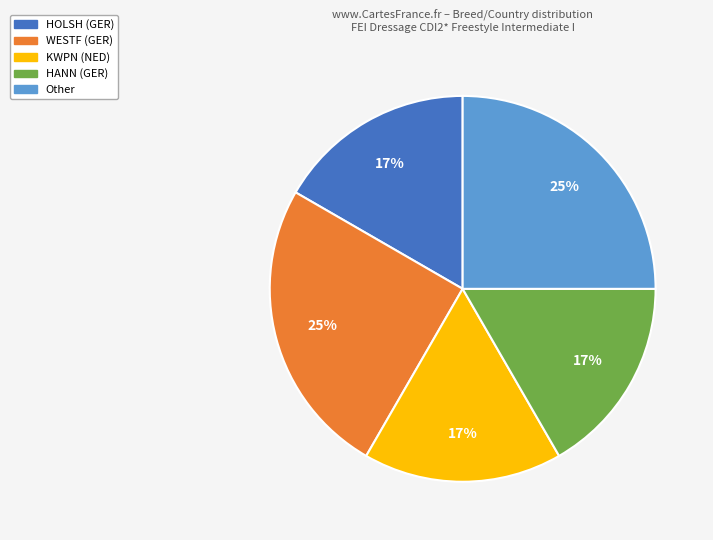

Is there a majority slice in this chart?

No